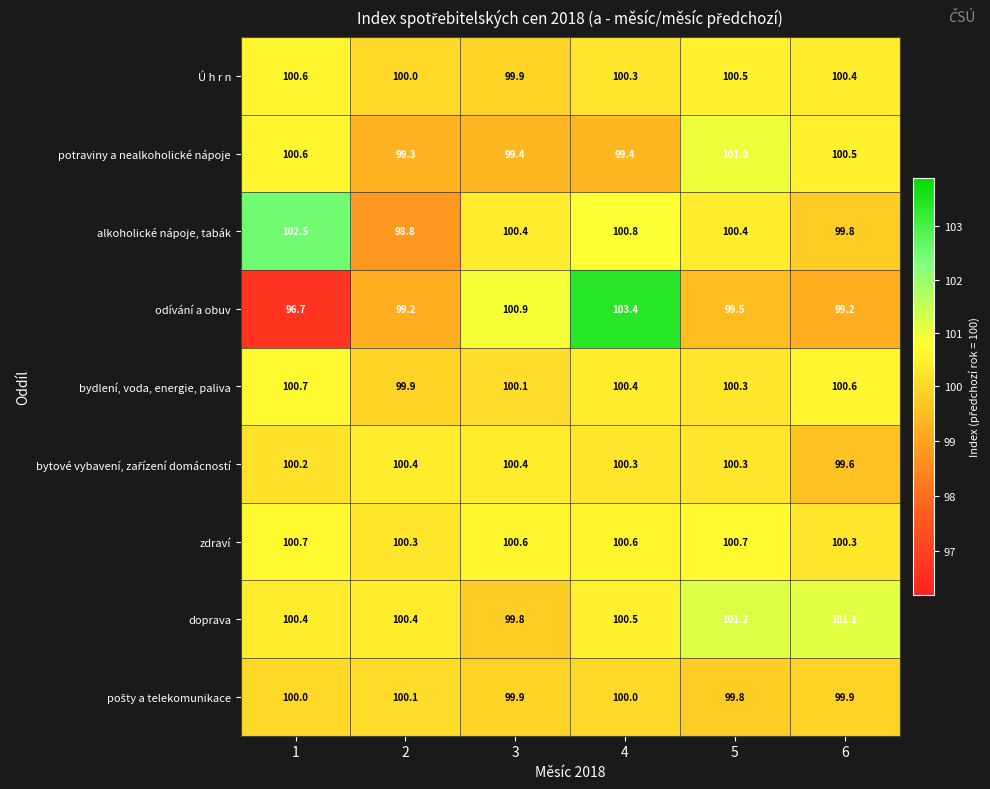

Which category has the highest value across all series?

4